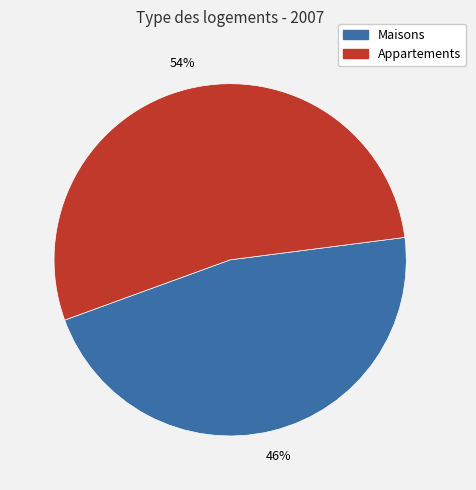

To the nearest percent, what is the average slice percentage?

50%